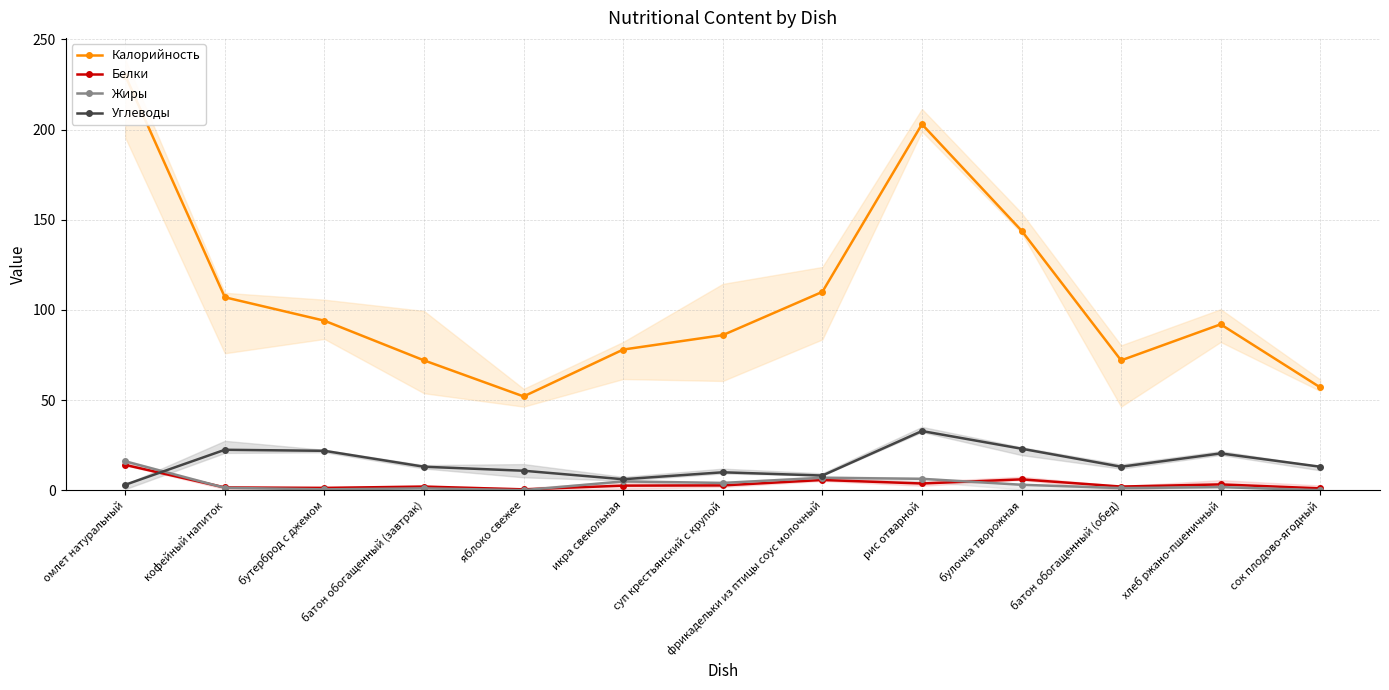

At which category does Калорийность reach its first local valley?

яблоко свежее